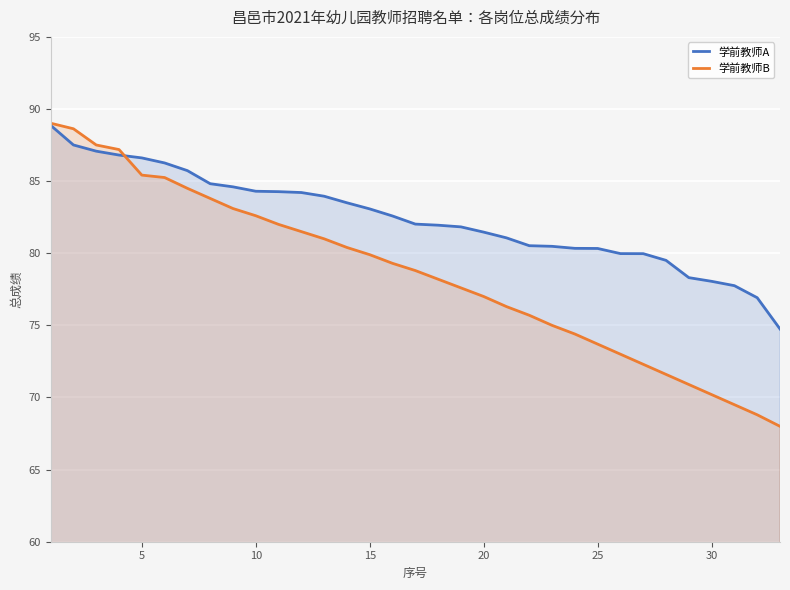

What is the value of the 学前教师A point at the 25th from the left?

80.3